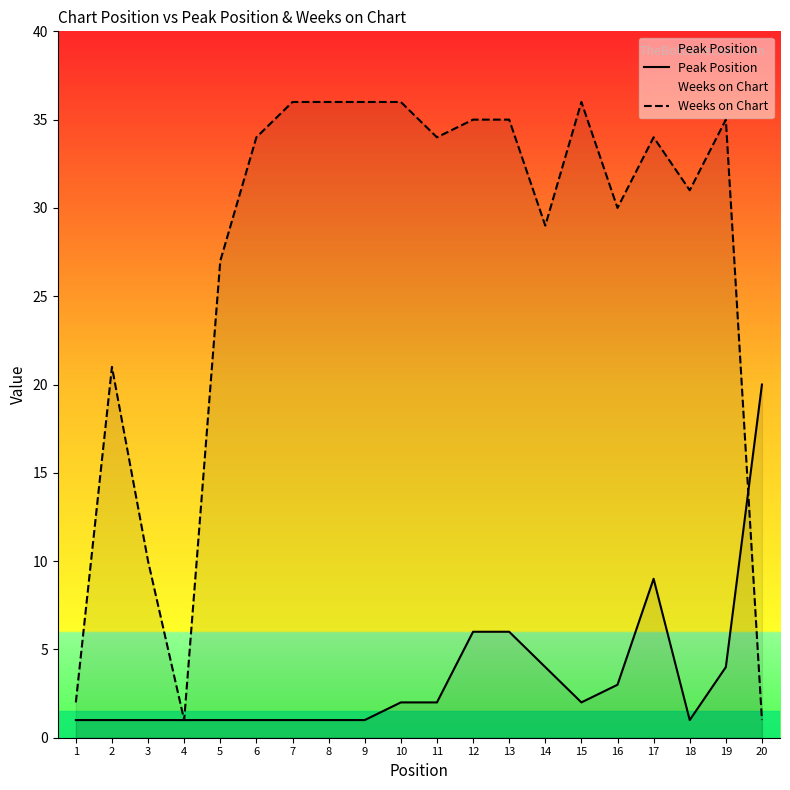

The value of Peak Position at 20 is 27. True or false?

False